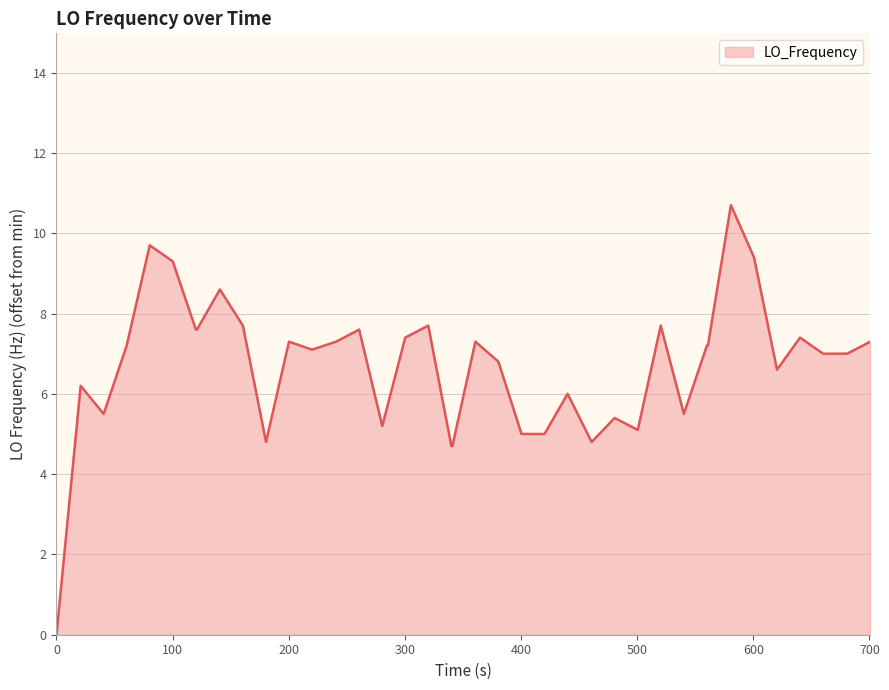

What is the maximum value shown in the chart?

10.7